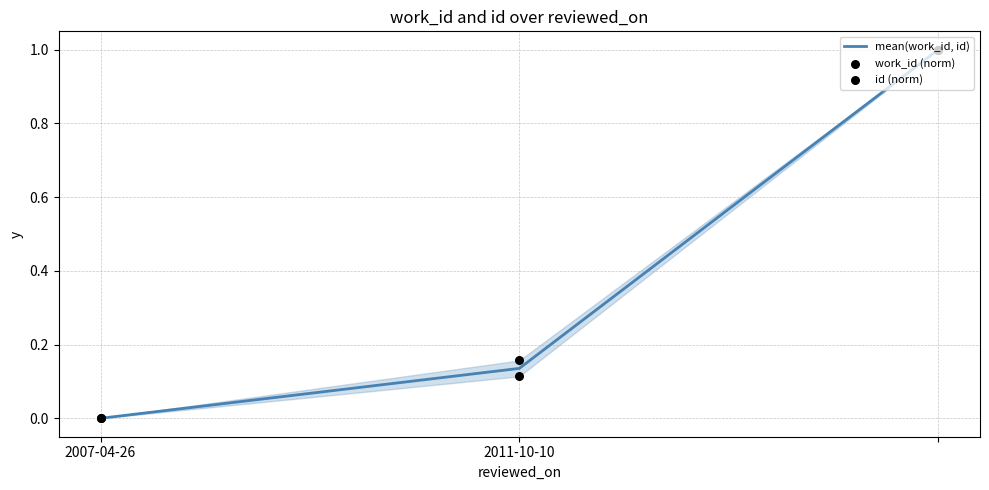

Which series reaches the maximum Y coordinate?

mean(work_id, id)